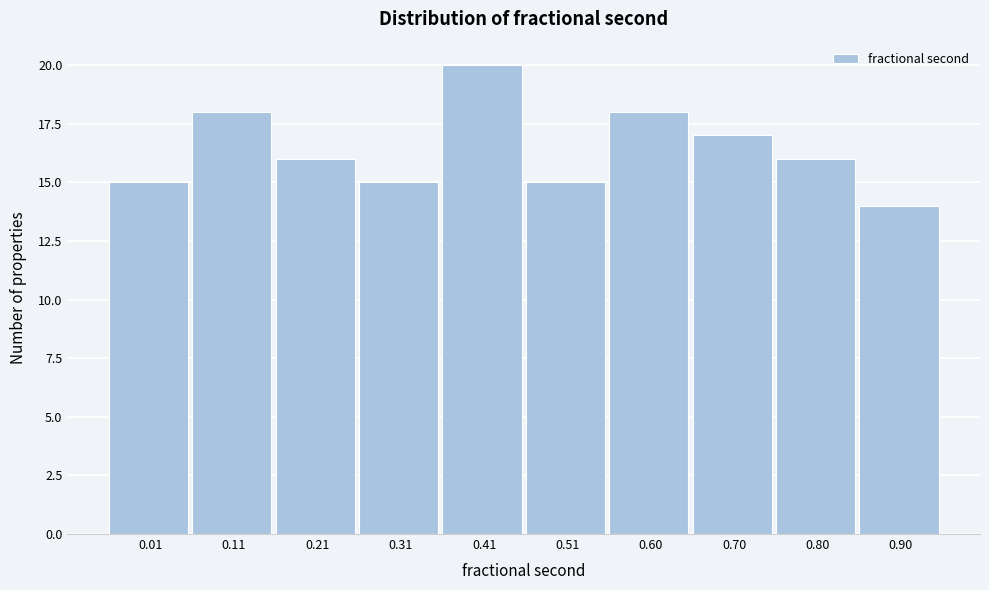

Reading right to left, transcribe all the data shown in this chart.

14	16	17	18	15	20	15	16	18	15